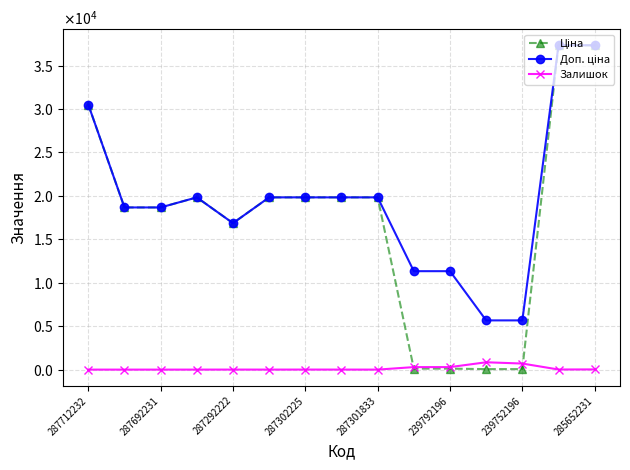

In Залишок, how many points are higher than both neighbors (excluding endpoints)?

3